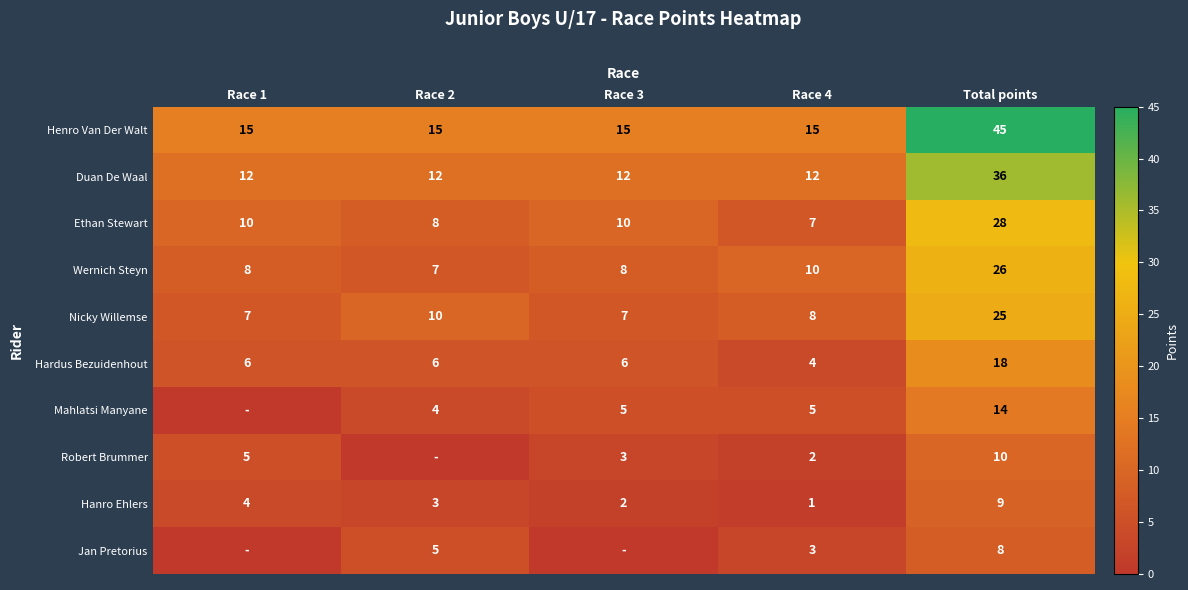

Count the Hanro Ehlers values in the range 2 to 4.

3